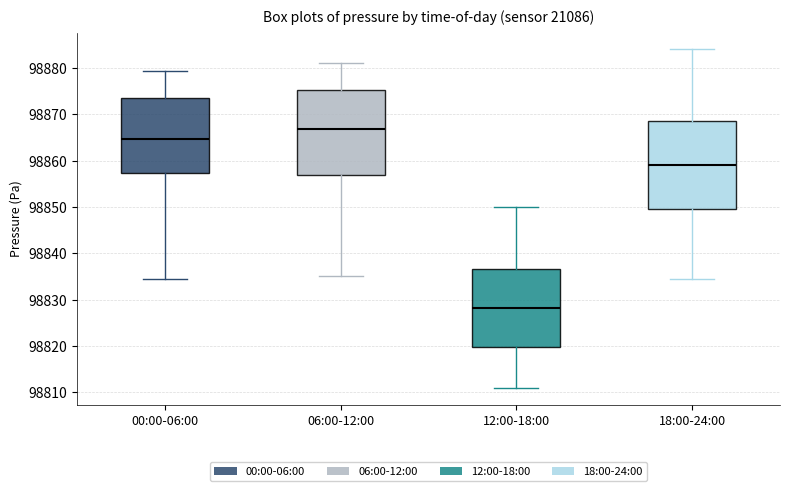

Which box has the lowest median line?

12:00-18:00